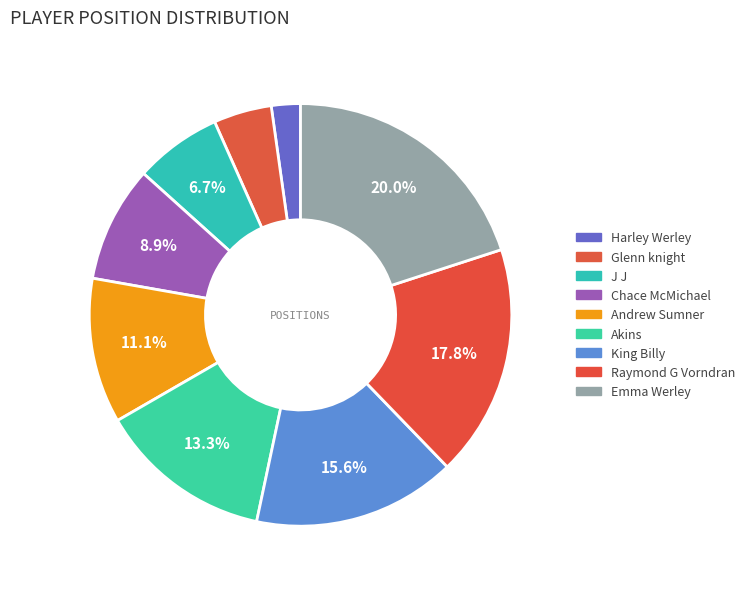

Is it true that Akins is 8% of the pie?

False